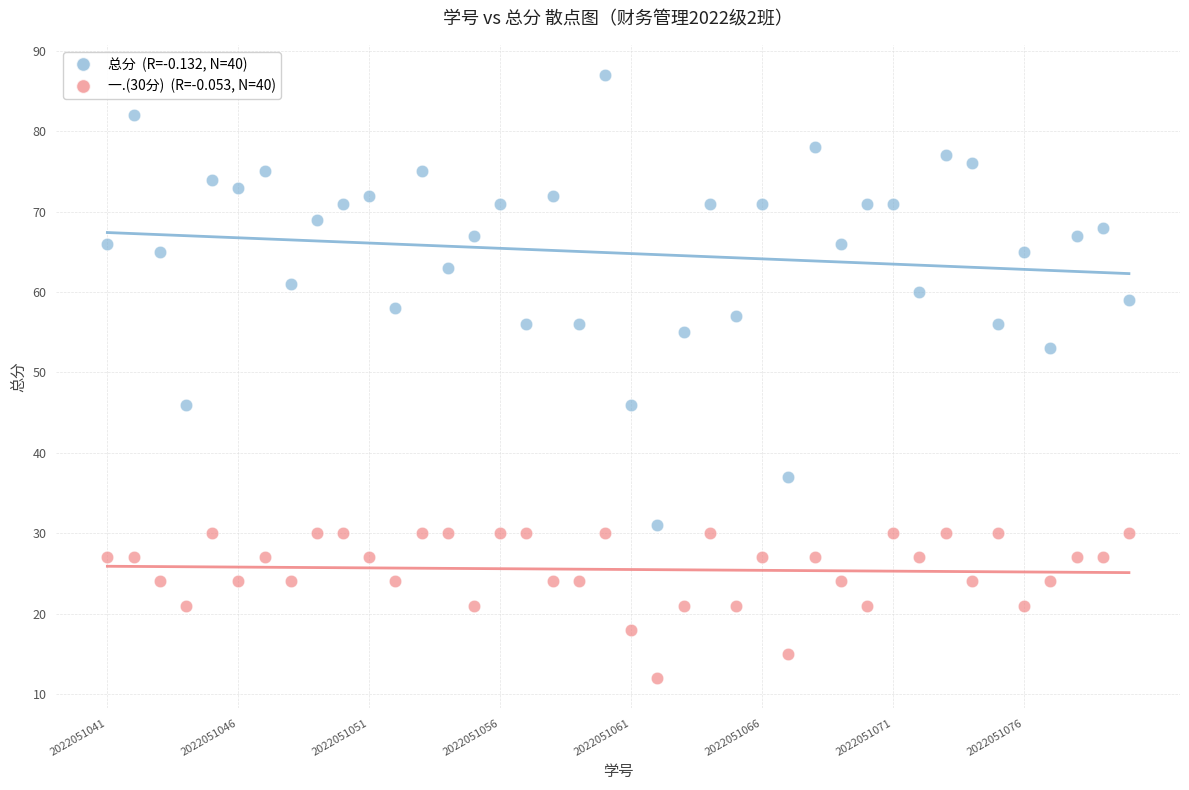

Across all data points, what is the range of Y values (max minus min)?

75